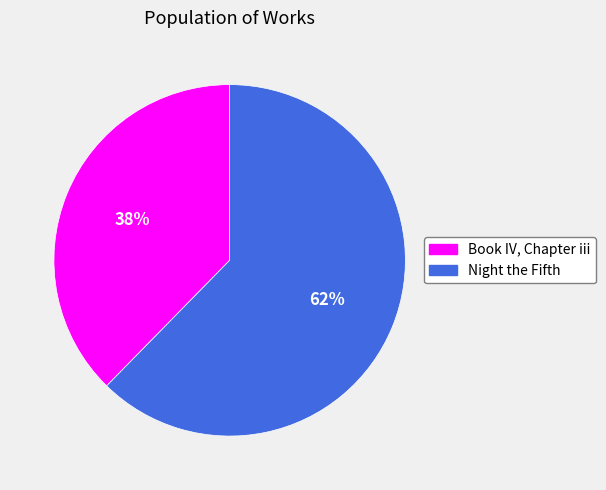

Is the sum of Night the Fifth and Book IV, Chapter iii greater than half?

Yes